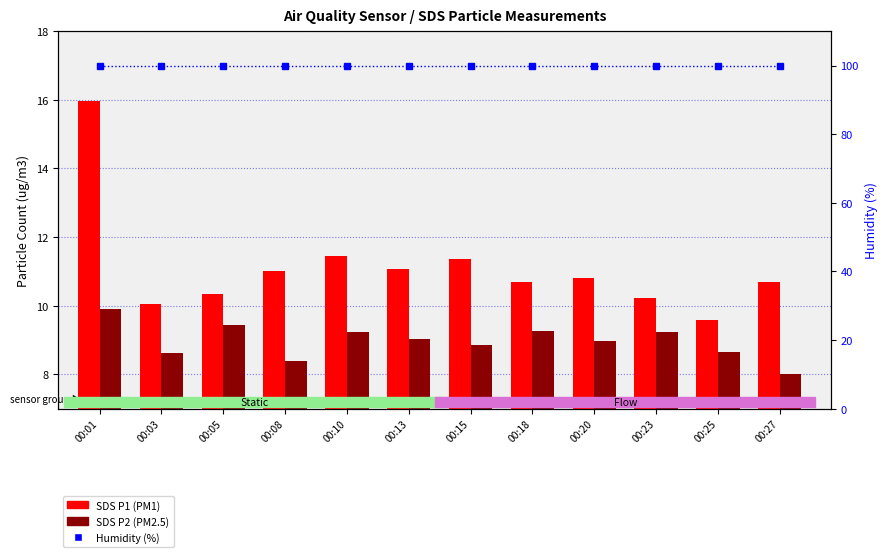

Where is SDS P1 (PM1) nearest to the value 12?

00:10